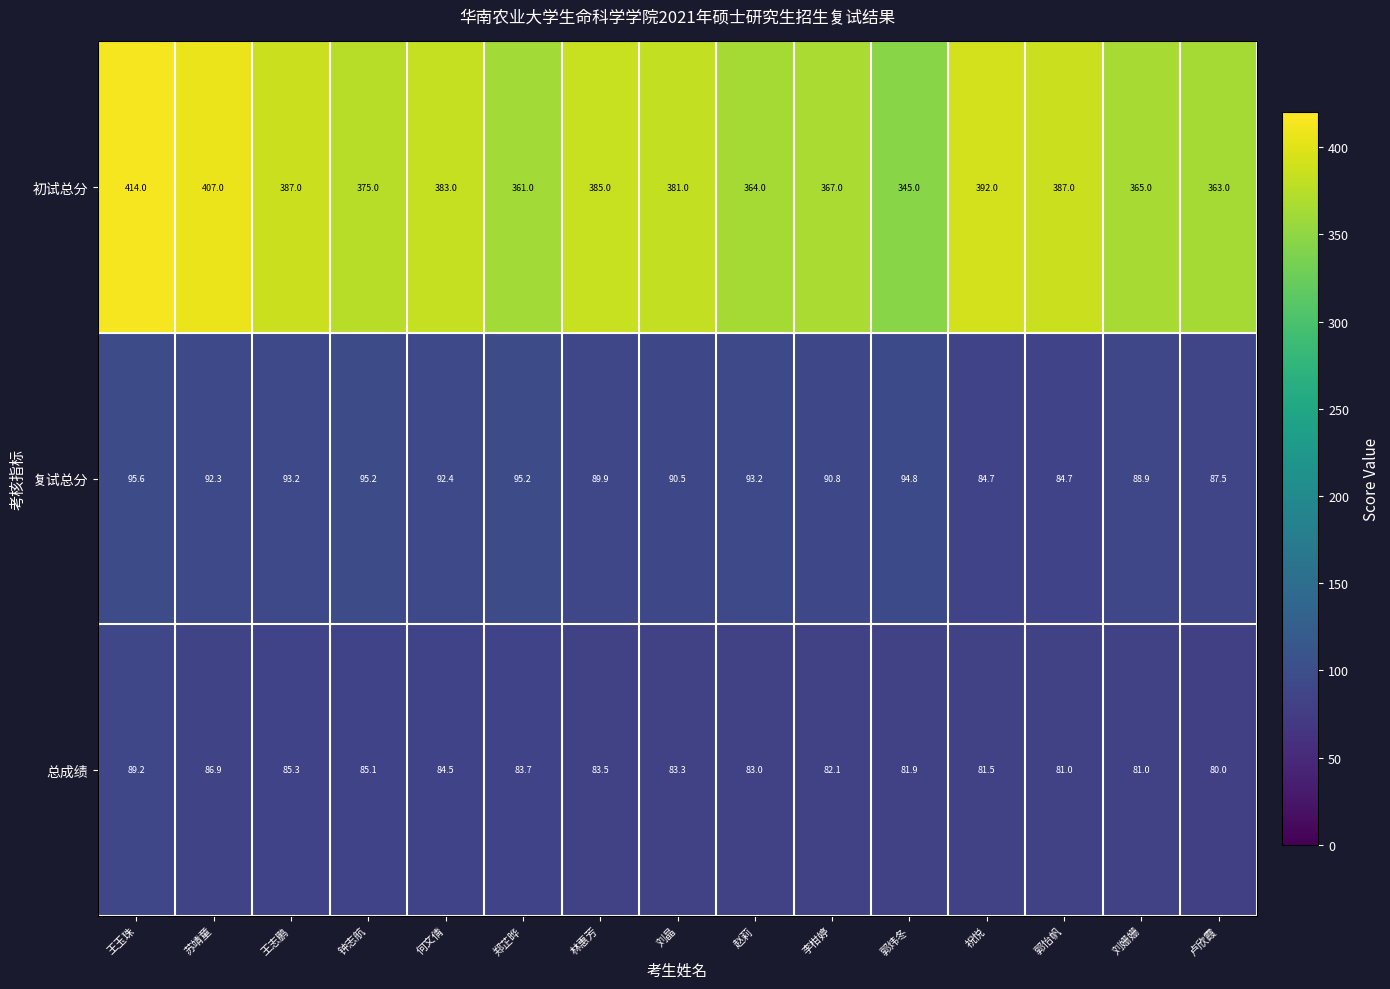

What is the spread (max minus min) of values at 郑芷晔?

277.3